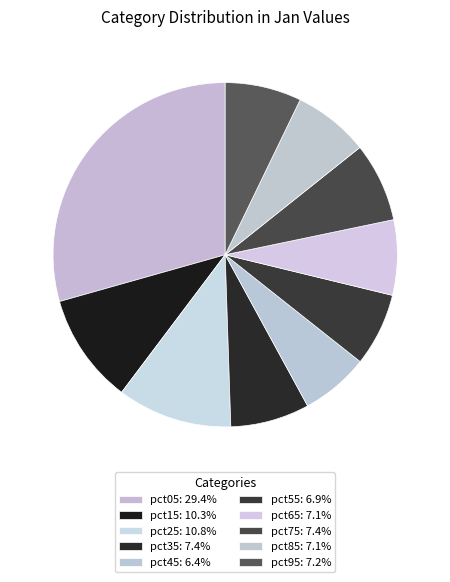

Do pct45 and pct05 together represent more than half of the pie?

No